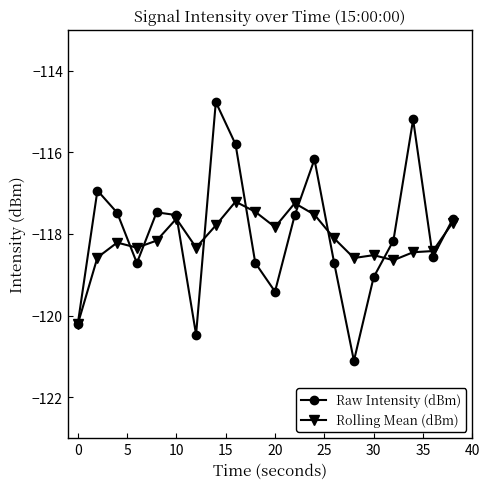

What is the maximum value for Raw Intensity (dBm)?

-114.8